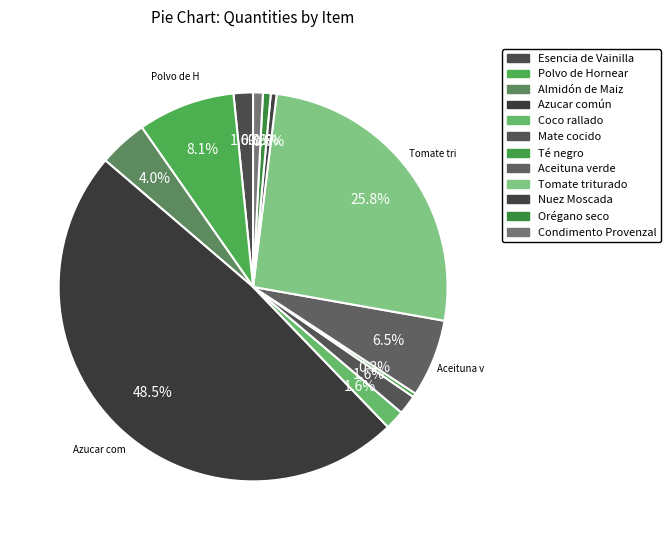

Combined, what portion of the pie is Té negro and Orégano seco?

1.0%